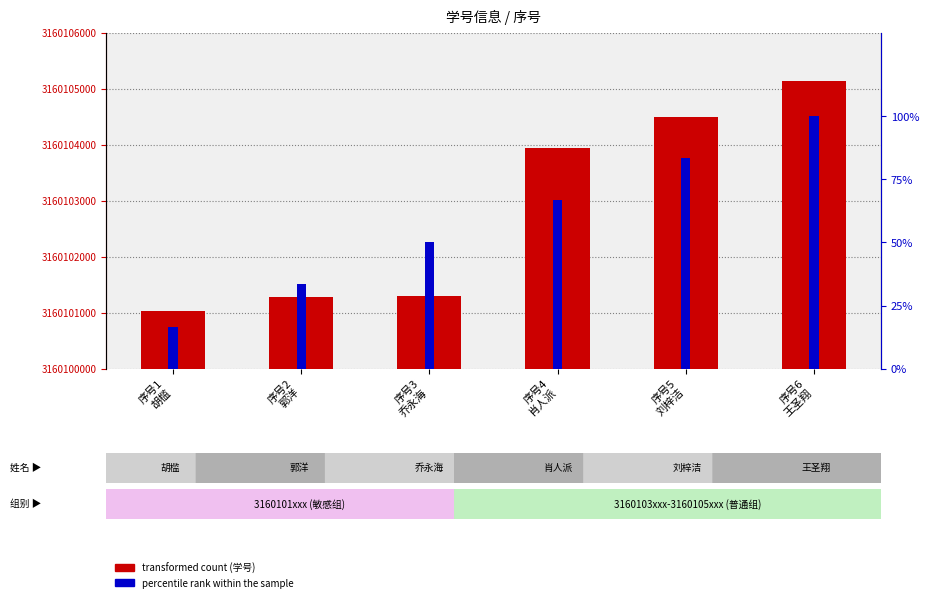

What is the sum of the percentile rank within the sample values at 序号2
郭洋 and 序号3
乔永海?

83.3